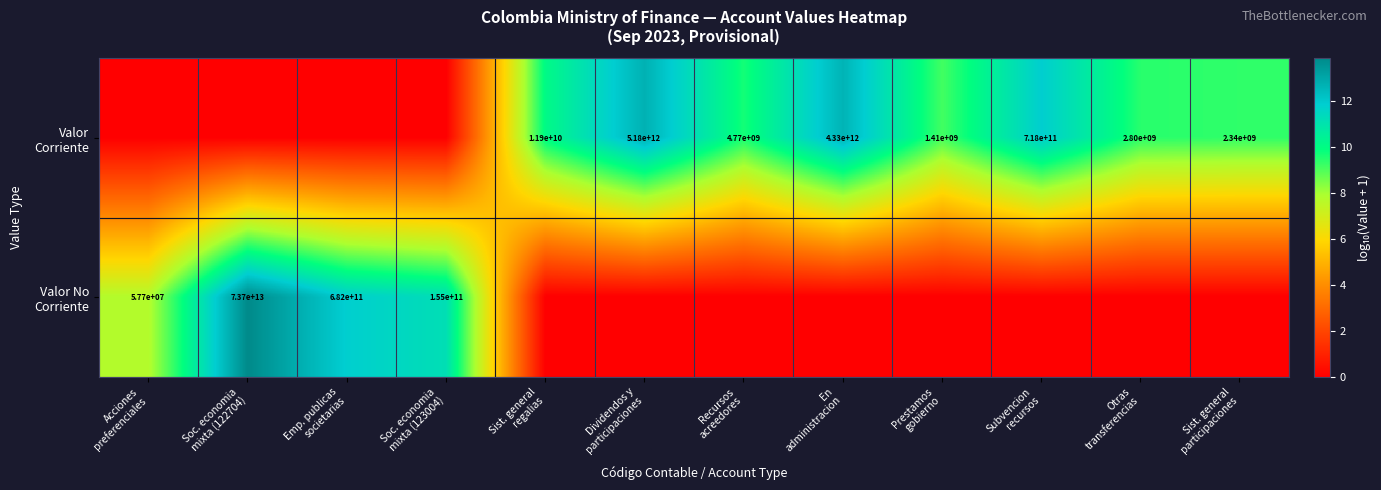

At which label does Valor Corriente first exceed 9?

Sist. general regalias